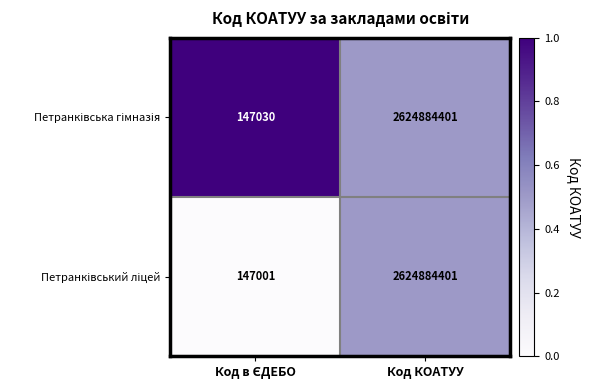

What is the total value across all series at Код КОАТУУ?

5249768802